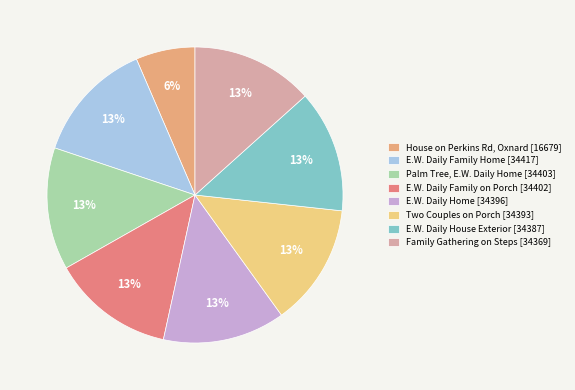

What is the ratio of the value at Two Couples on Porch [34393] to the value at E.W. Daily Family Home [34417]?

1.0